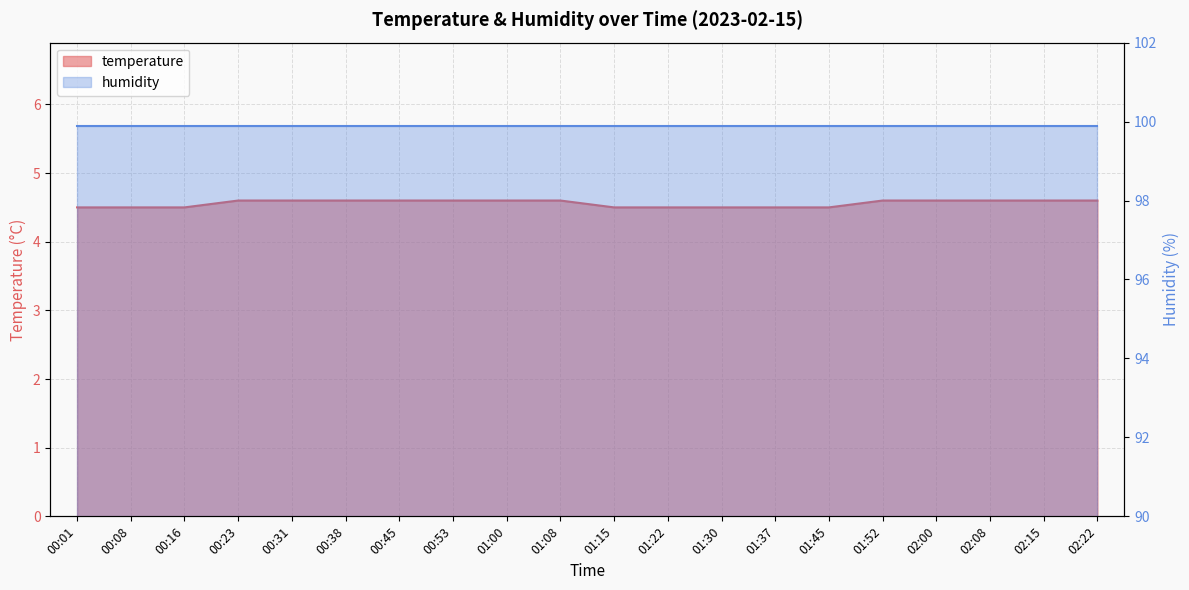

What is the sum of all values?

91.2